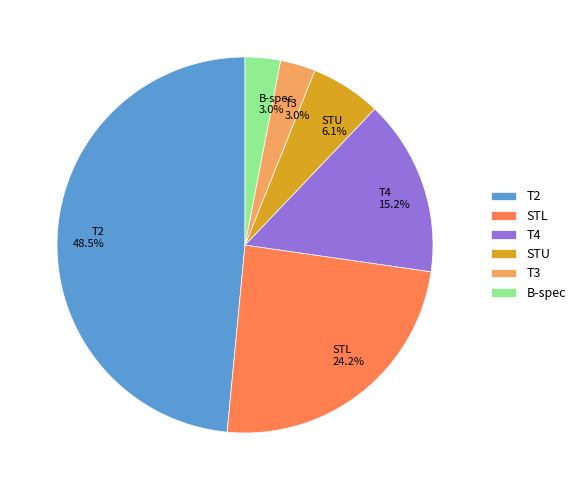

Between B-spec and T2, which is larger?

T2